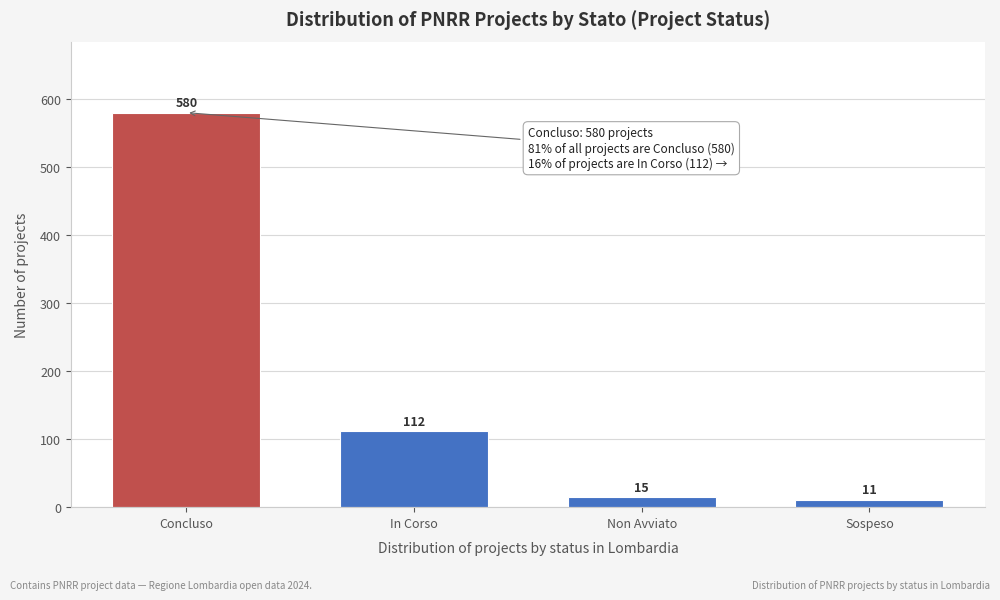

Reading left to right, extract all data points from this chart.

Concluso=580	In Corso=112	Non Avviato=15	Sospeso=11